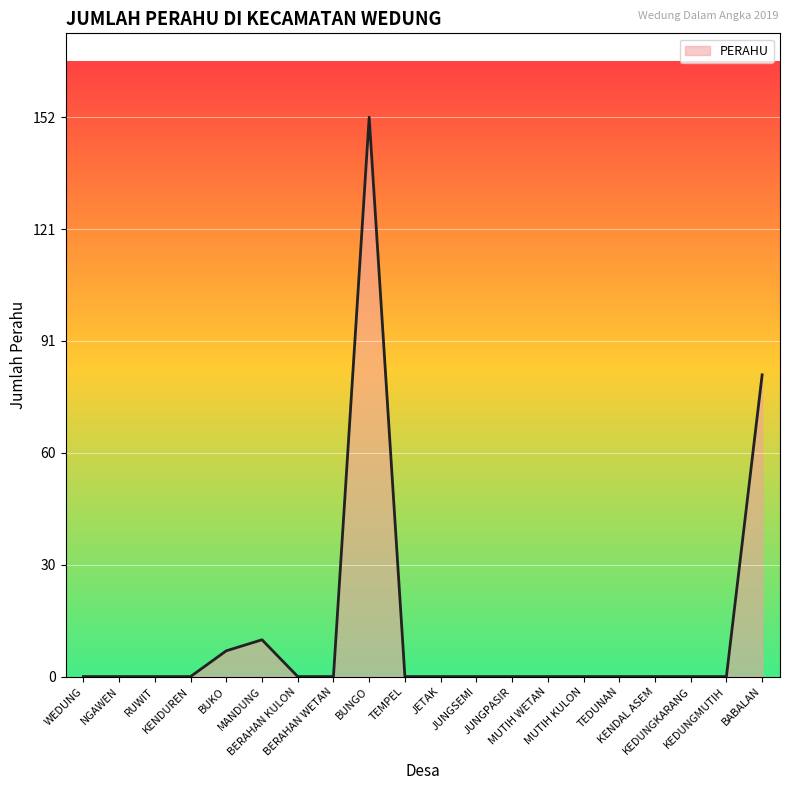

What is the sum of all values?

251